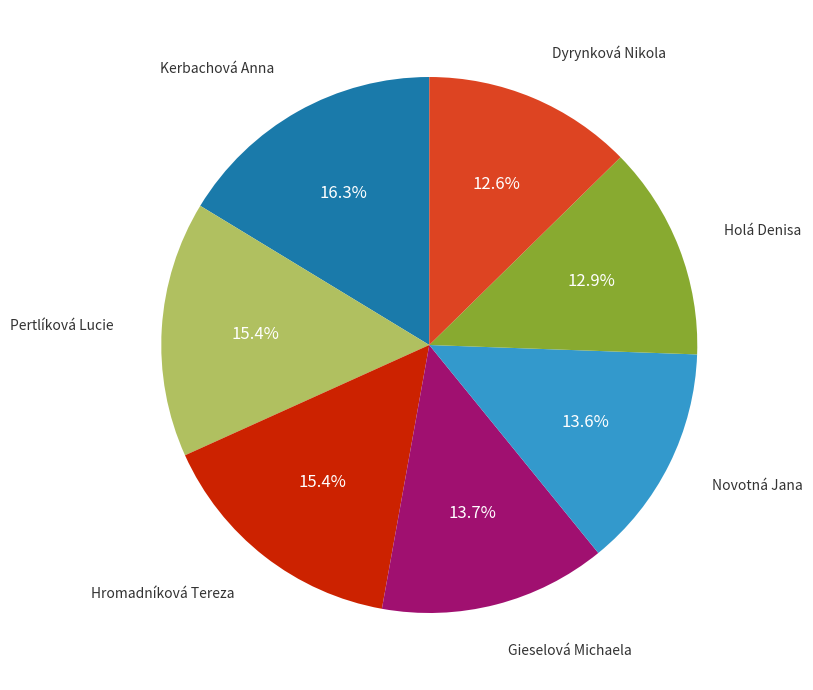

How many segments does this pie chart have?

7